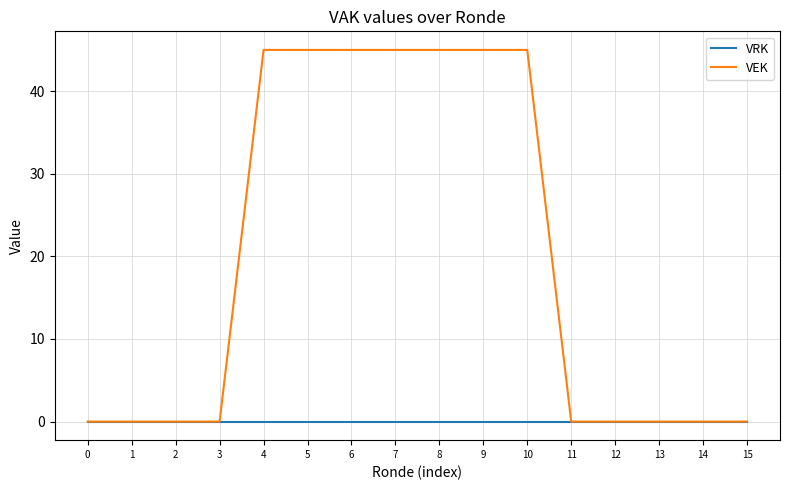

What is the spread (max minus min) of values at 7?

45